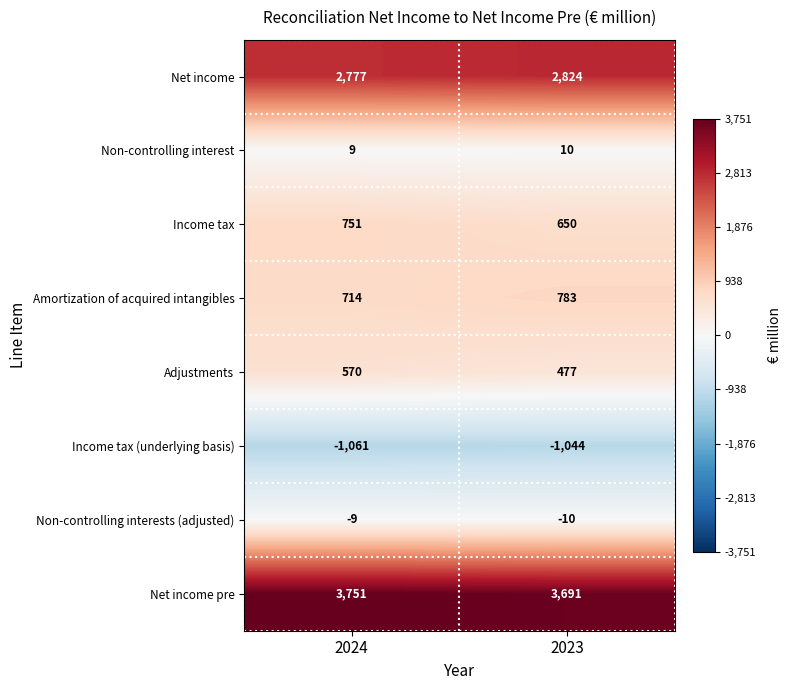

Reading right to left, extract all data points from this chart.

Net income: 2023=2824	2024=2777
Non-controlling interest: 2023=10	2024=9
Income tax: 2023=650	2024=751
Amortization of acquired intangibles: 2023=783	2024=714
Adjustments: 2023=477	2024=570
Income tax (underlying basis): 2023=-1044	2024=-1061
Non-controlling interests (adjusted): 2023=-10	2024=-9
Net income pre: 2023=3691	2024=3751